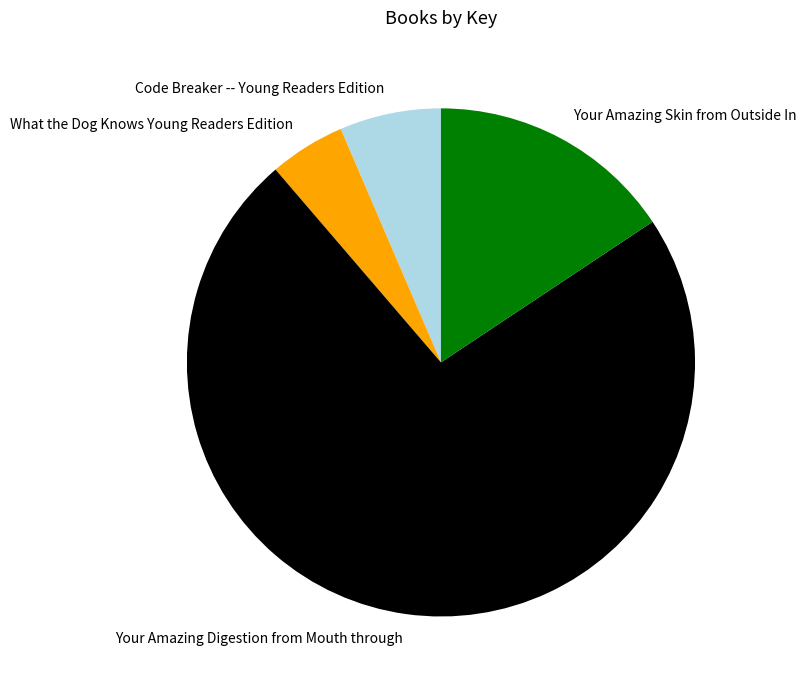

Combined, do Code Breaker -- Young Readers Edition and Your Amazing Skin from Outside In account for over 50%?

No